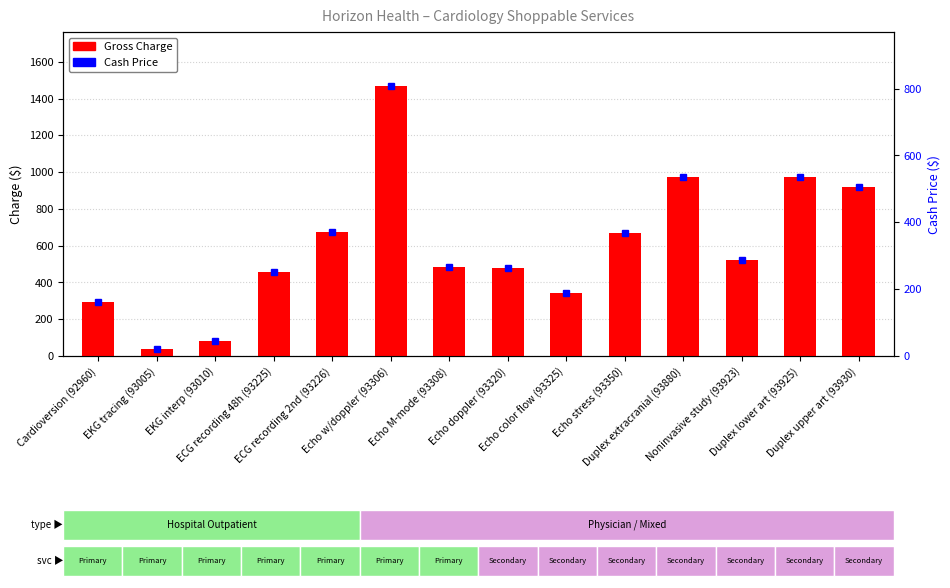

How many bars are there in each group?

2